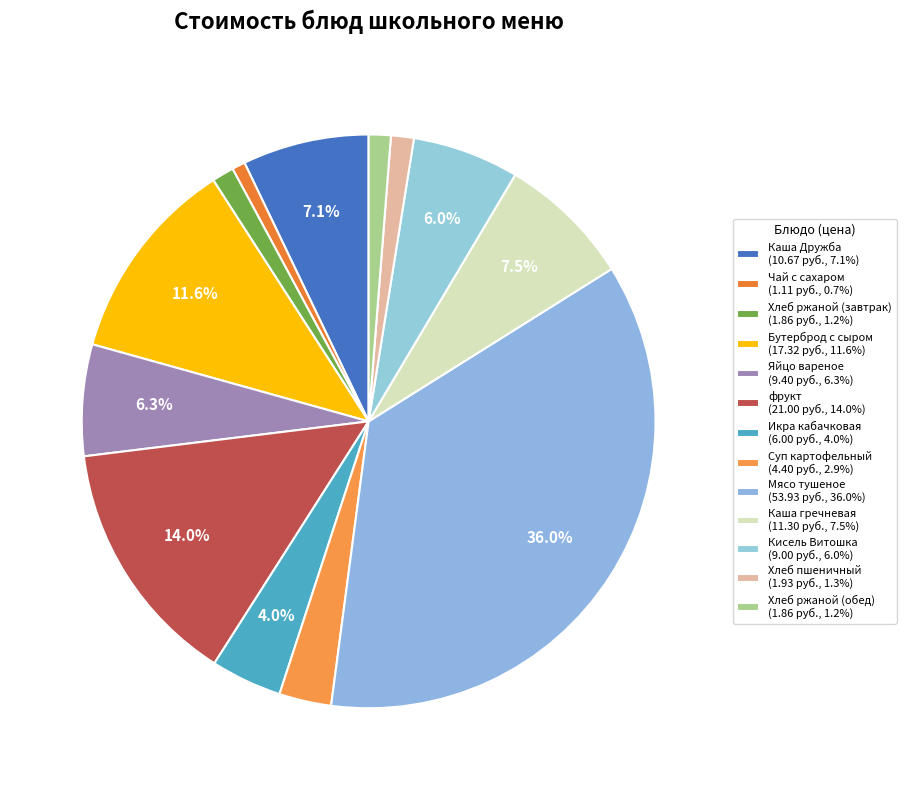

How many segments does this pie chart have?

13